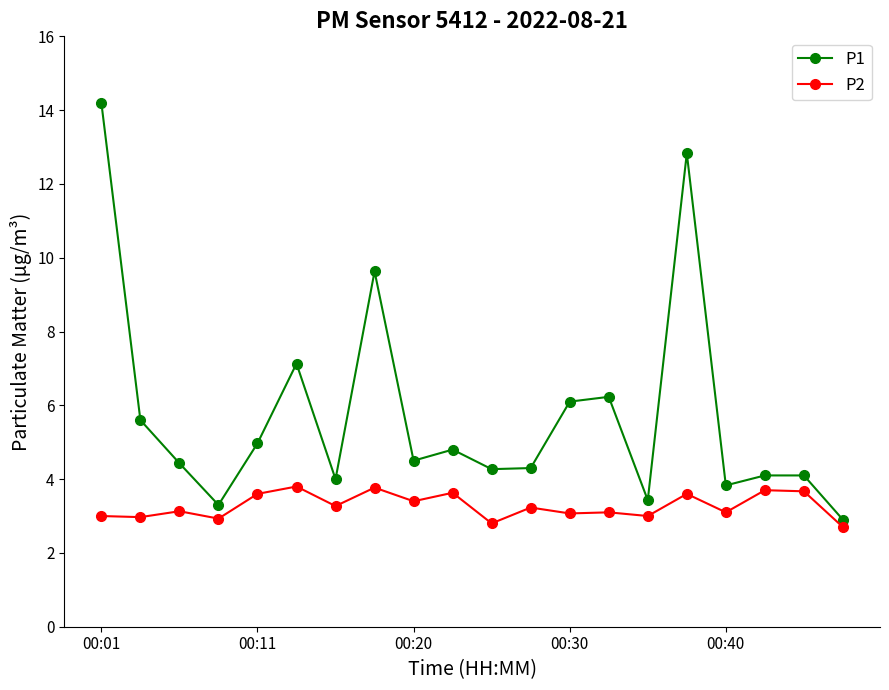

At how many categories does at least one series exceed 7?

4